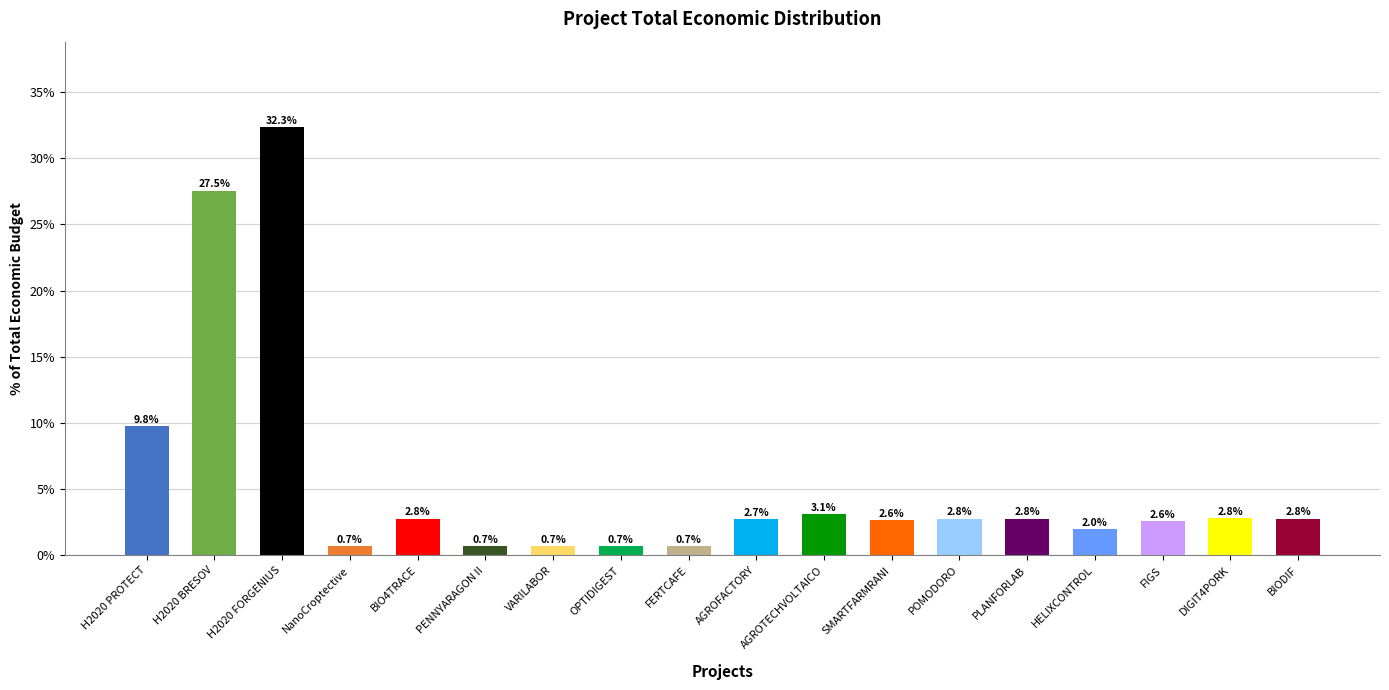

Where is the data nearest to the value 16?

H2020 PROTECT